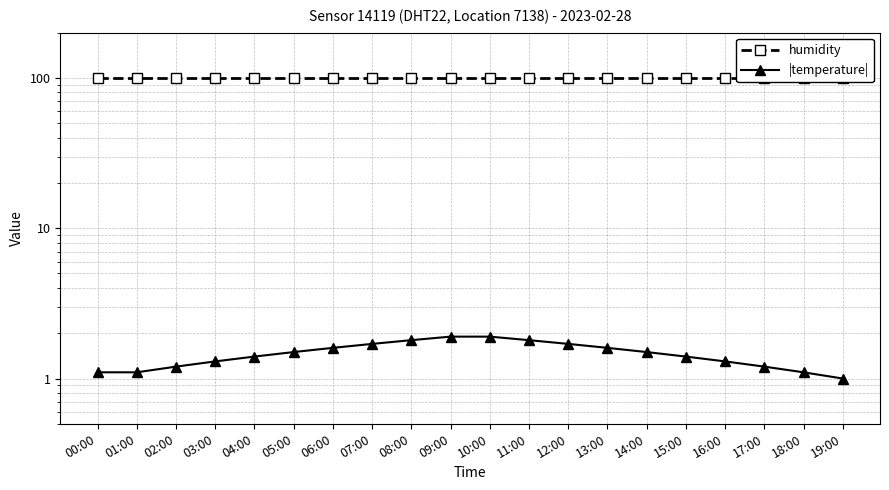

Is the value of |temperature| at 02:00 greater than the value of humidity at 02:00?

No